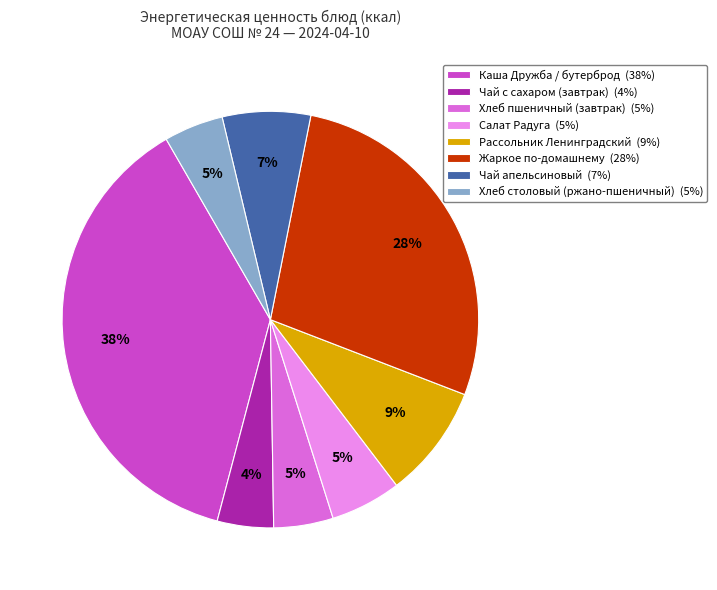

What percentage is the Салат Радуга slice, to the nearest percent?

5%